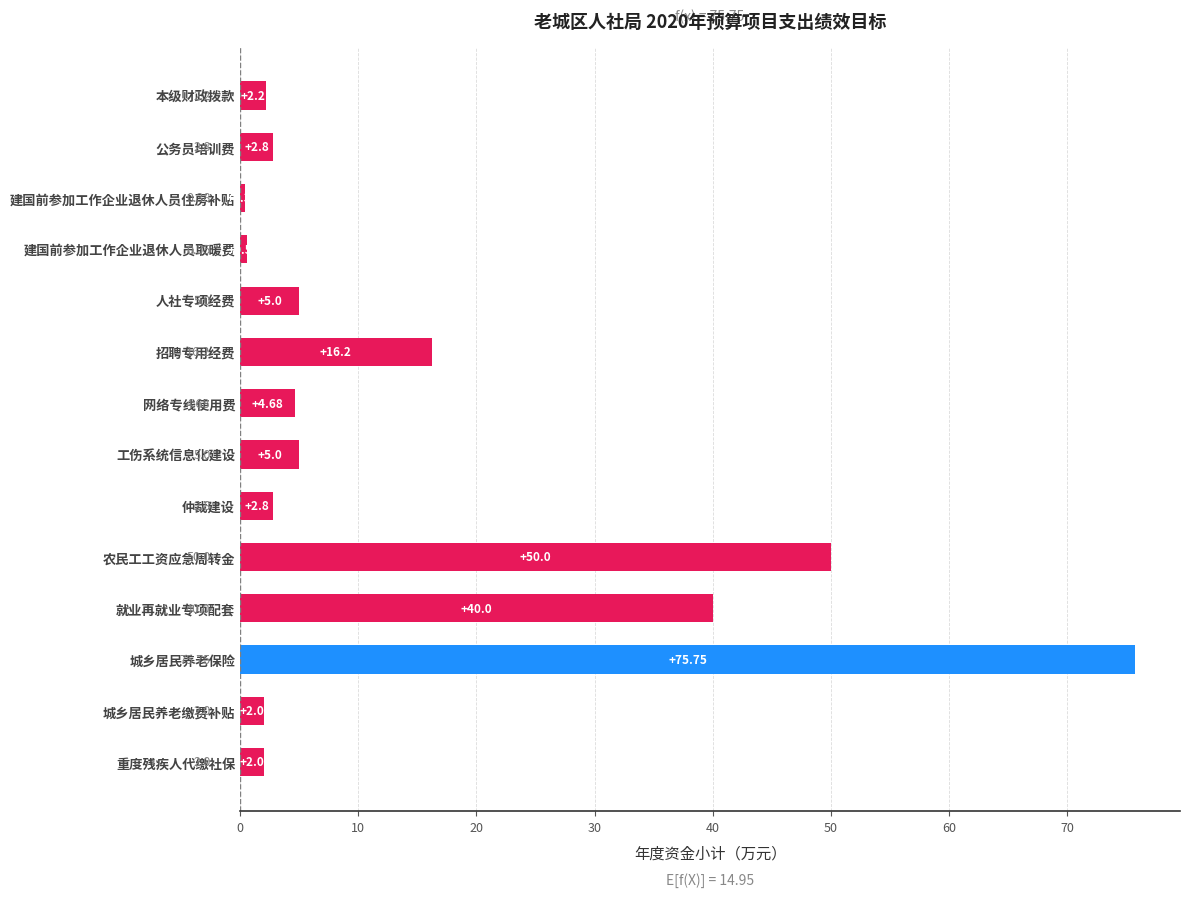

At which label is the value closest to 38?

就业再就业专项配套